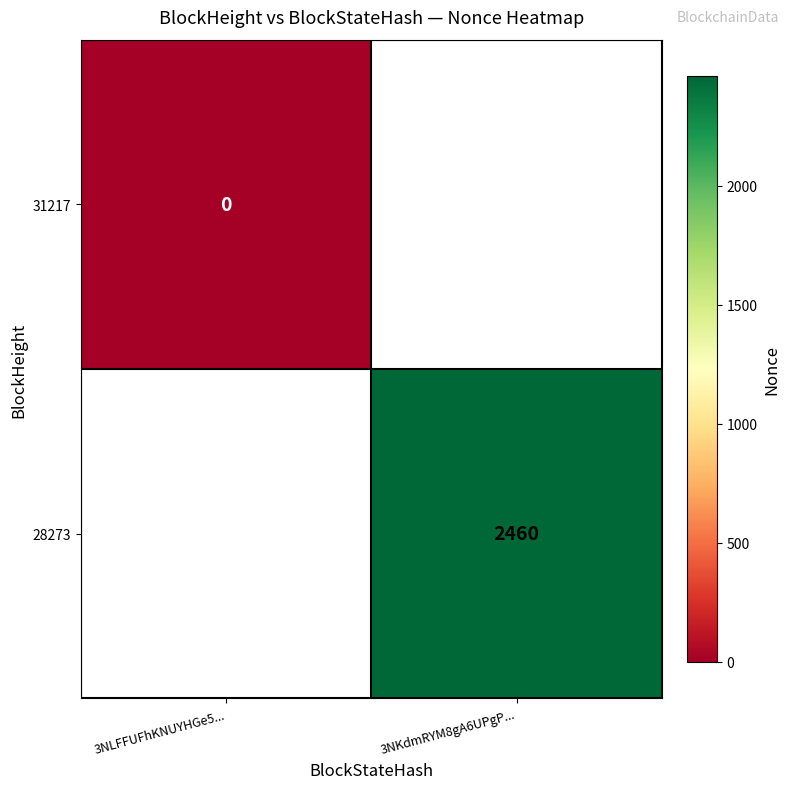

The value of 28273 at 3NKdmRYM8gA6UPgP... is 2460. True or false?

True